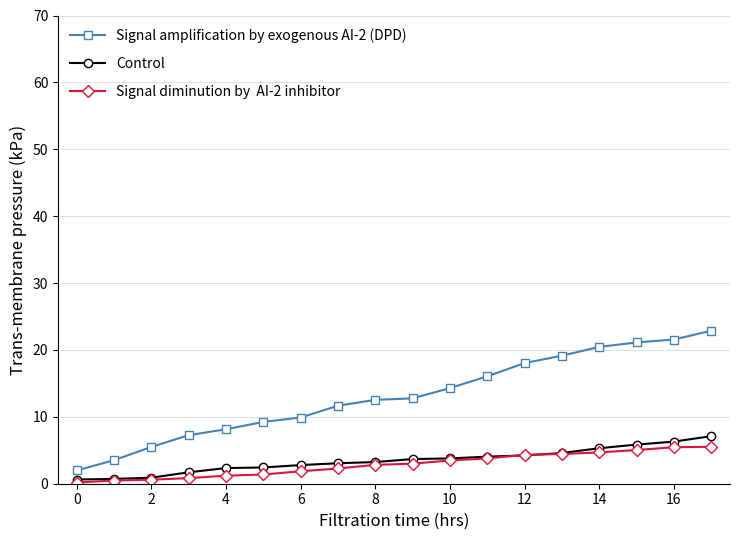

What is the maximum value shown in the chart?

22.9